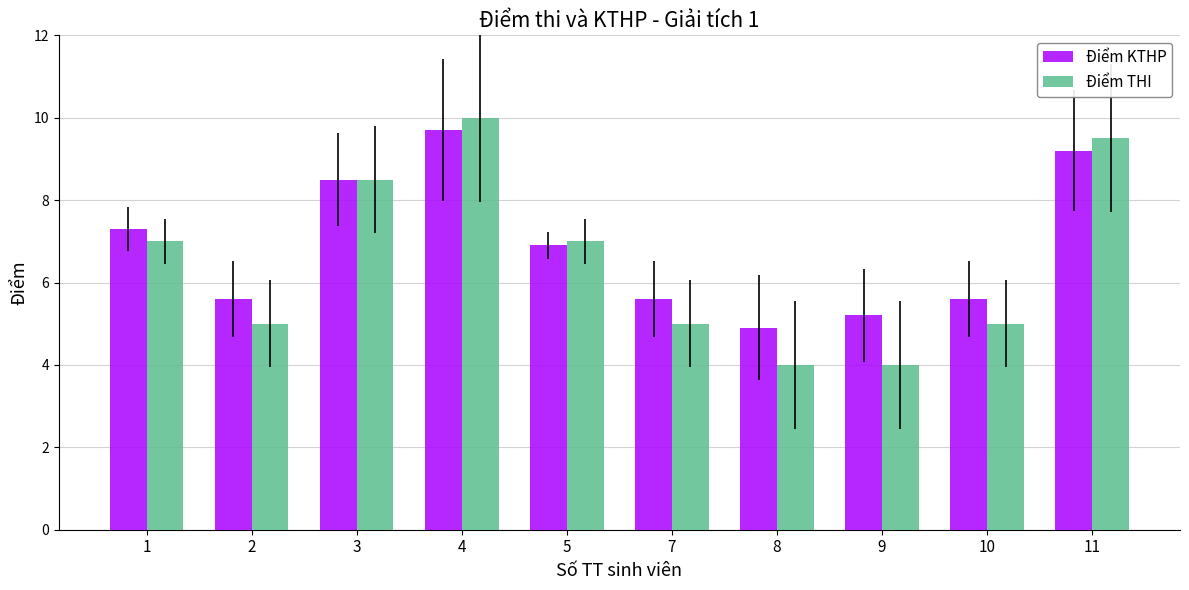

What are all the series names shown in the legend?

Điểm KTHP, Điểm THI